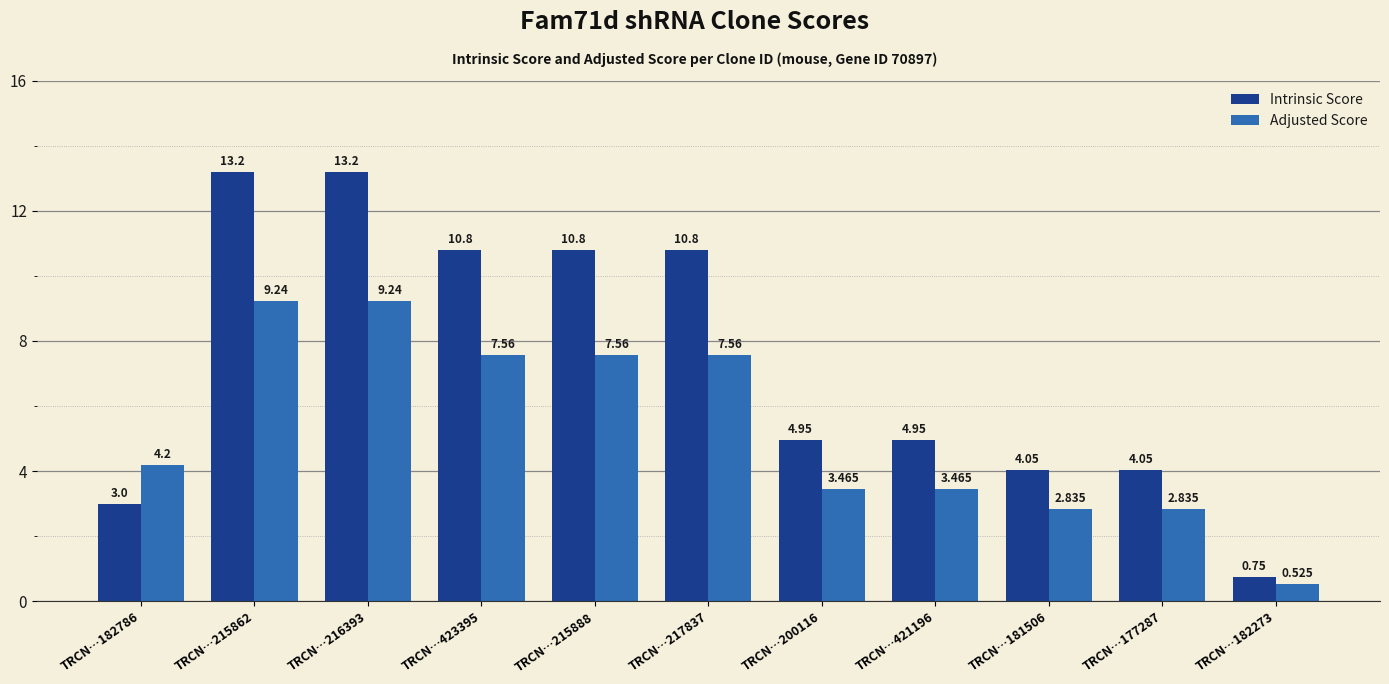

At how many categories does at least one series exceed 2?

10